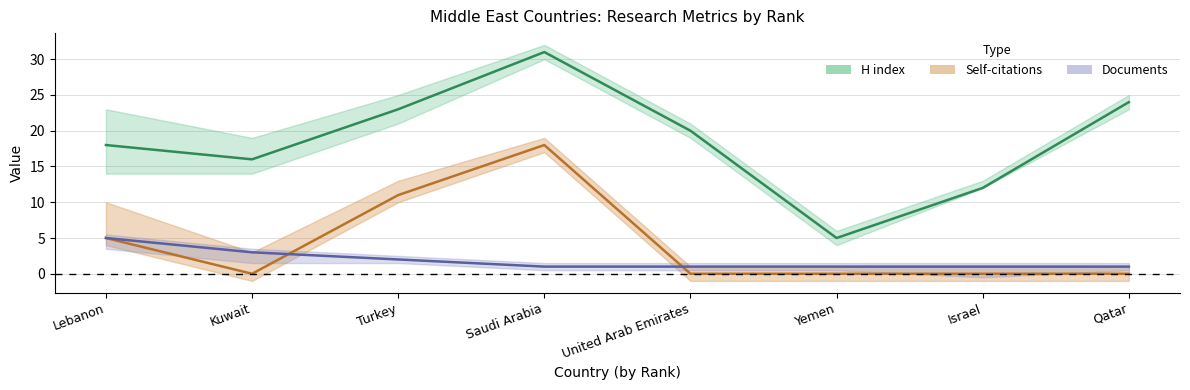

Which series changed the most between Kuwait and Yemen?

H index